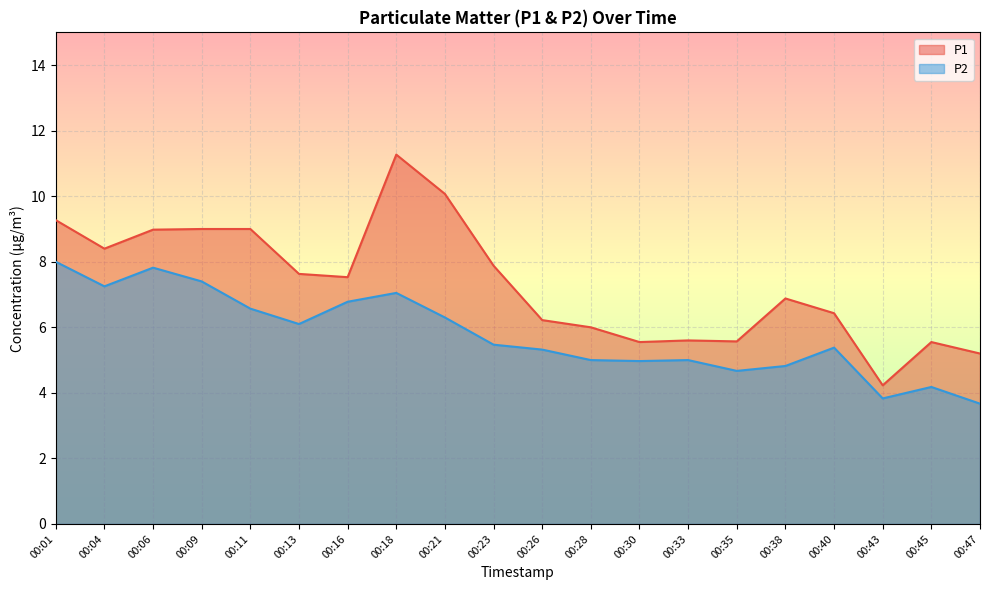

At which label is P1 closest to 7?

00:38